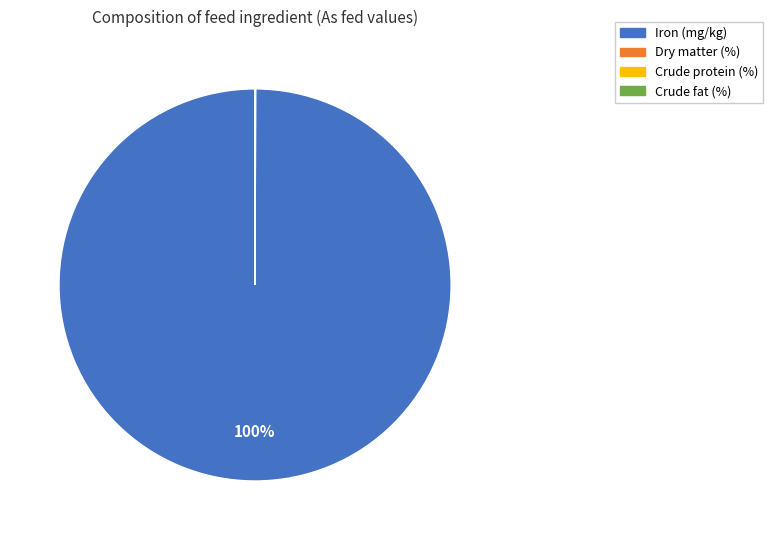

Which category has the biggest portion of the pie?

Iron